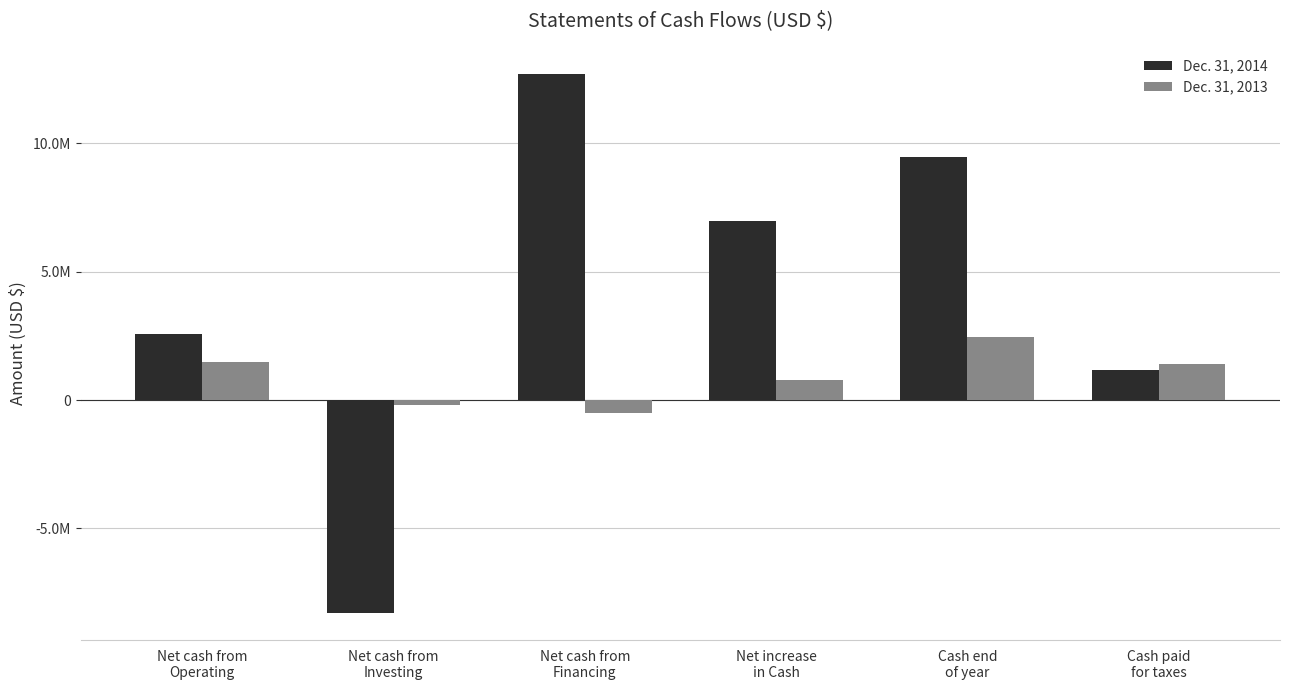

What are all the series names shown in the legend?

Dec. 31, 2014, Dec. 31, 2013